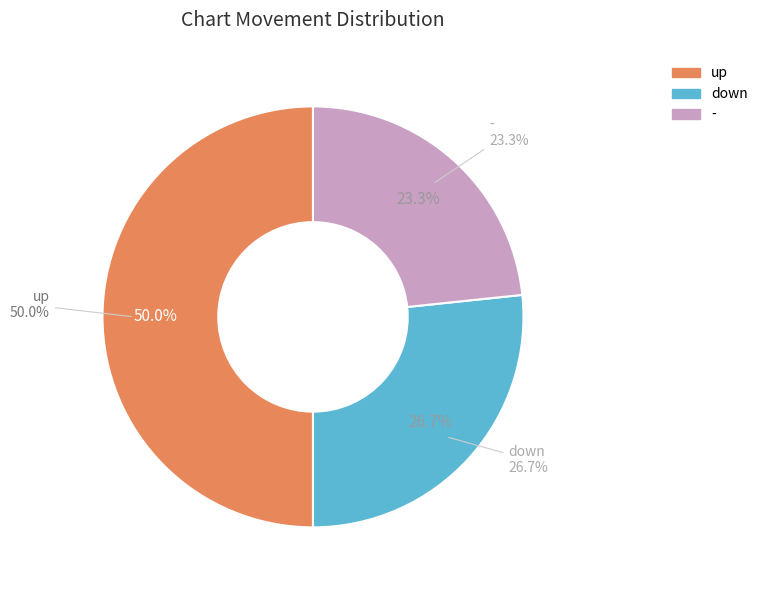

True or false: down accounts for 34% of the total.

False